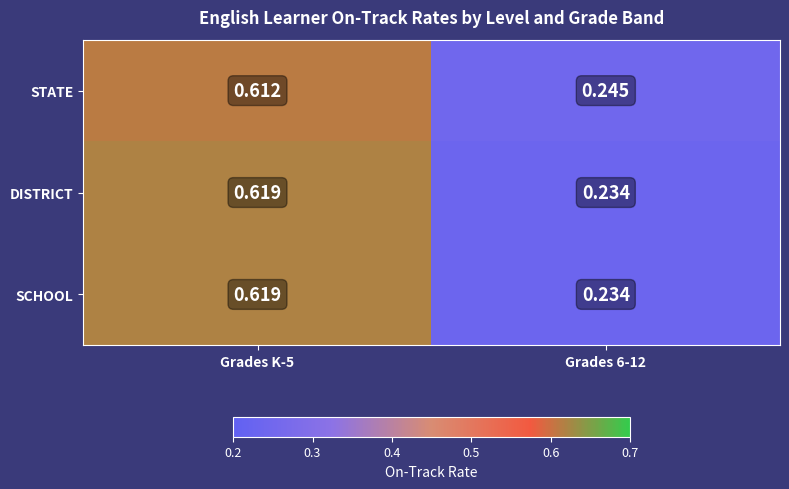

Which series has the largest total across all categories?

STATE